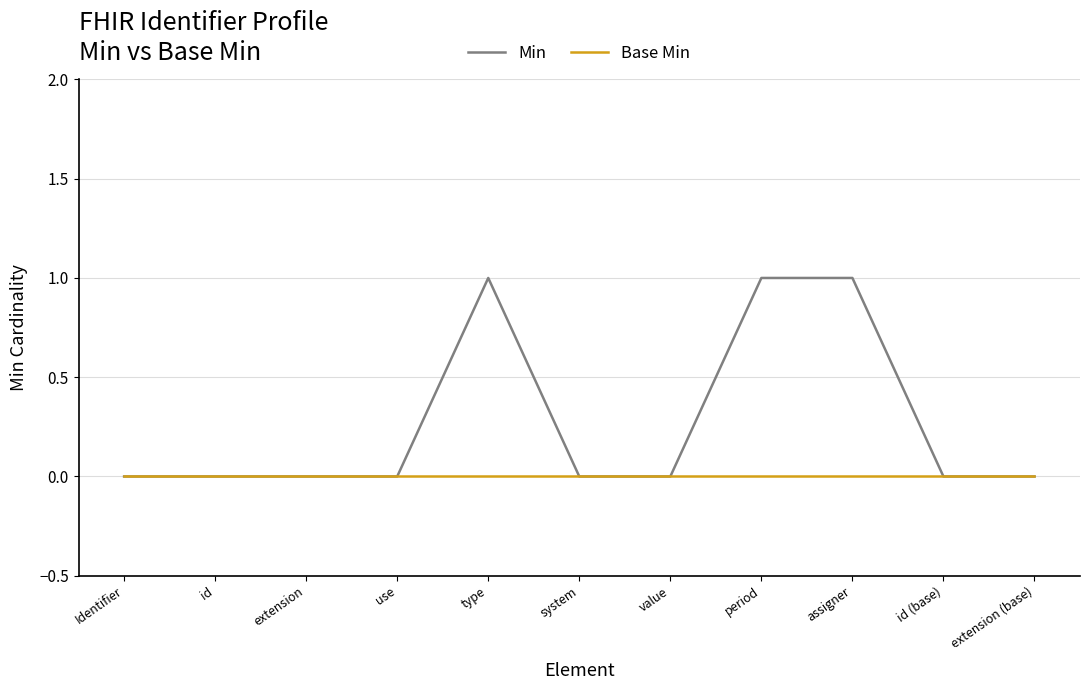

Which series has the largest range (max minus min)?

Min